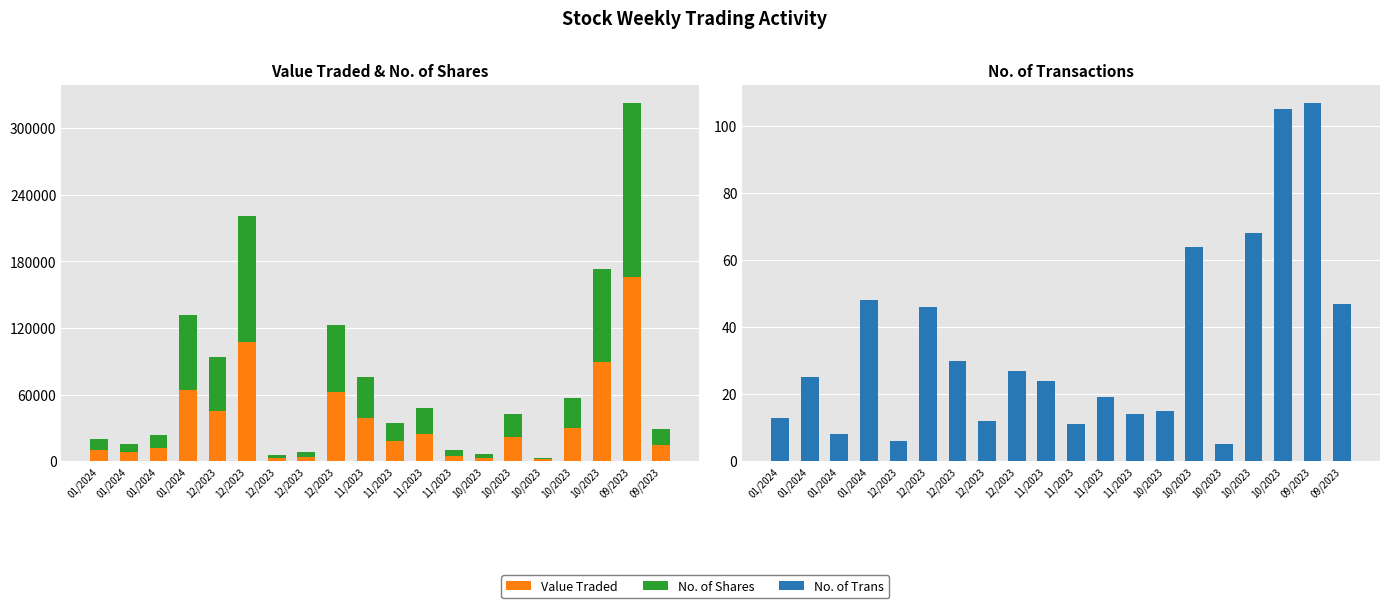

What is the value of the No. of Shares bar at the 2nd from the left?

9929